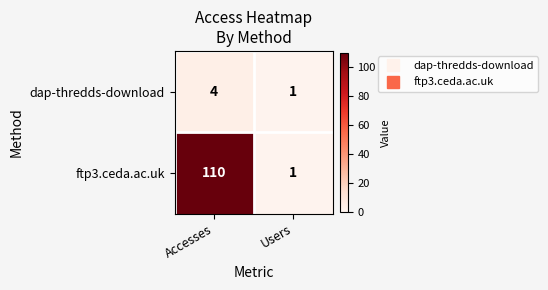

What is the sum of the ftp3.ceda.ac.uk values at Users and Accesses?

111